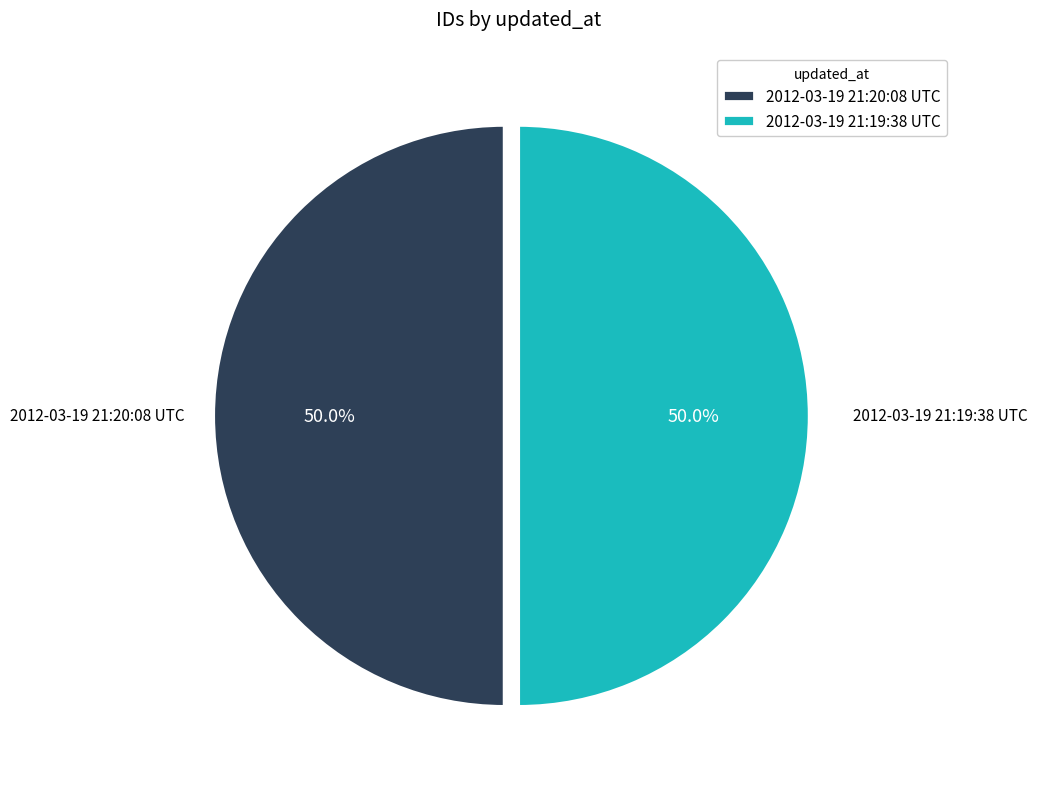

How much of the chart is everything except 2012-03-19 21:20:08 UTC?

50.0%